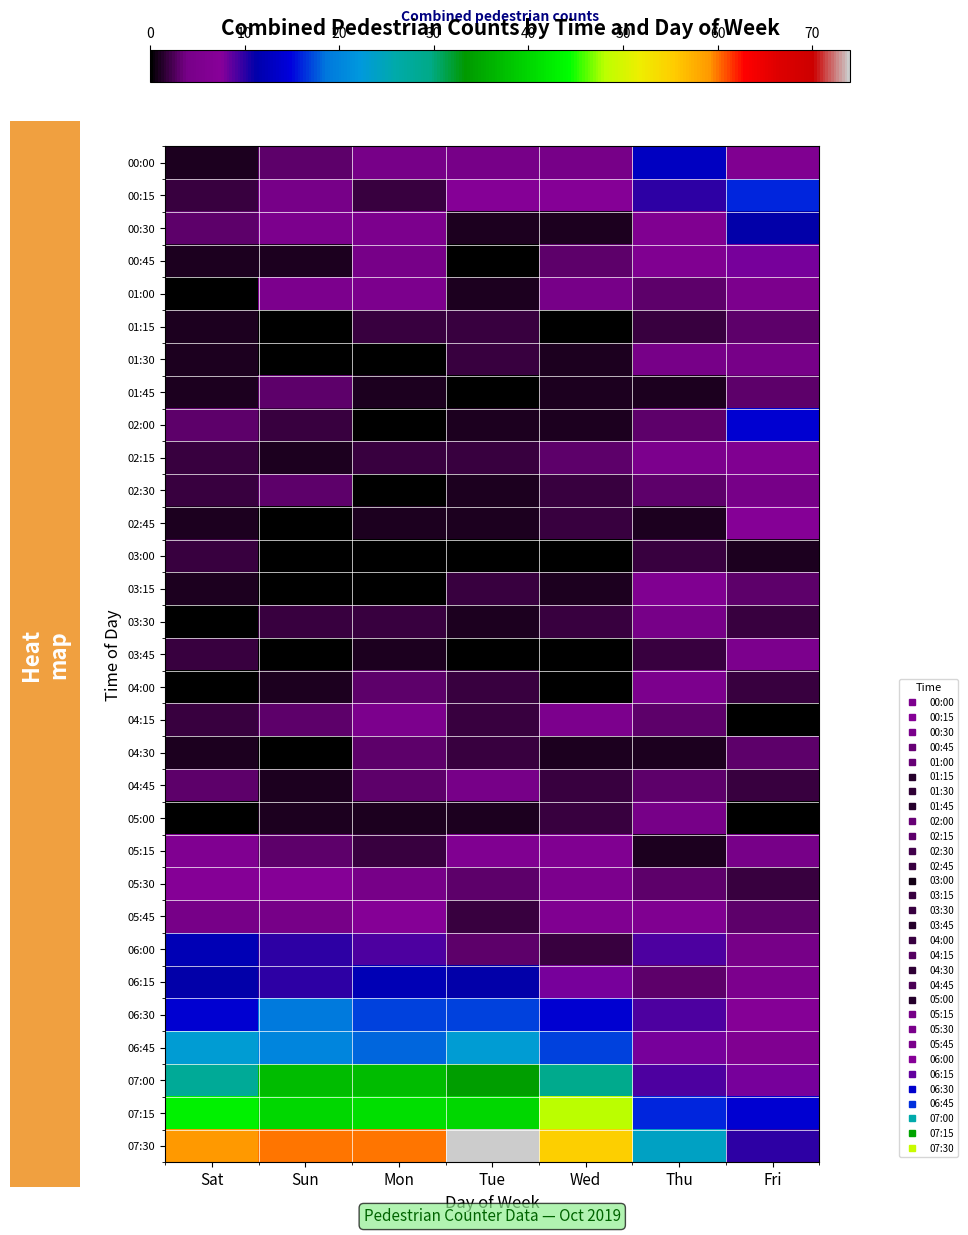

At which category does the chart reach its minimum across all series?

Tue